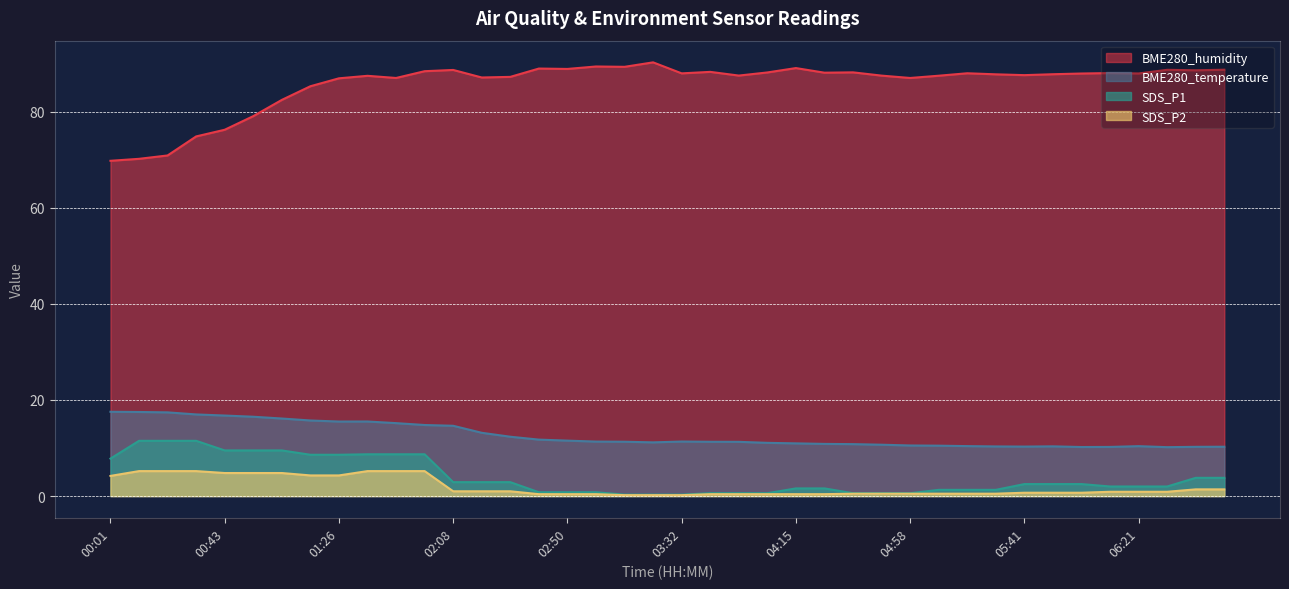

Reading left to right, what are all the values shown in this chart?

BME280_humidity: 69.8	70.2	70.9	74.8	76.2	79.0	82.4	85.3	86.9	87.4	87.0	88.4	88.7	87.1	87.2	89.0	88.9	89.4	89.3	90.2	88.0	88.3	87.5	88.1	89.0	88.1	88.2	87.5	87.0	87.5	88.0	87.8	87.6	87.8	87.9	88.0	87.9	88.7	88.6	88.7
BME280_temperature: 17.5	17.5	17.4	17.0	16.8	16.5	16.1	15.7	15.5	15.5	15.2	14.8	14.6	13.2	12.3	11.8	11.5	11.3	11.3	11.2	11.3	11.3	11.3	11.1	11.0	10.9	10.8	10.7	10.5	10.5	10.4	10.3	10.3	10.3	10.2	10.2	10.4	10.2	10.2	10.3
SDS_P1: 7.8	11.5	11.5	11.5	9.5	9.5	9.5	8.6	8.6	8.7	8.7	8.7	2.9	2.9	2.9	0.8	0.8	0.8	0.3	0.3	0.3	0.6	0.6	0.6	1.6	1.6	0.6	0.6	0.6	1.3	1.3	1.3	2.5	2.5	2.5	2.0	2.0	2.0	3.8	3.8
SDS_P2: 4.2	5.2	5.2	5.2	4.8	4.8	4.8	4.3	4.3	5.2	5.2	5.2	1.0	1.0	1.0	0.4	0.4	0.4	0.2	0.2	0.2	0.4	0.4	0.4	0.4	0.4	0.5	0.5	0.5	0.5	0.5	0.5	0.7	0.7	0.7	0.9	0.9	0.9	1.4	1.4